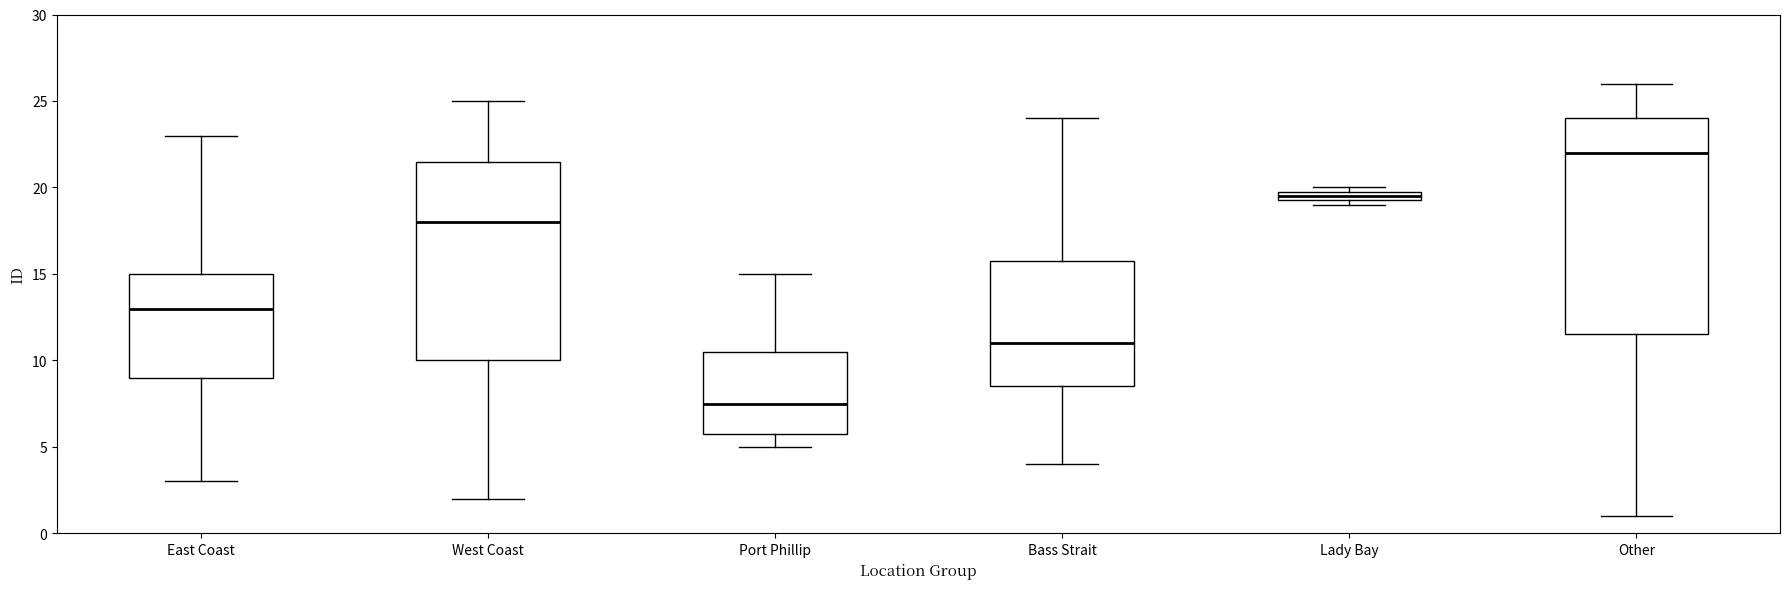

Which box is the tallest, from its lower edge to its upper edge?

Other